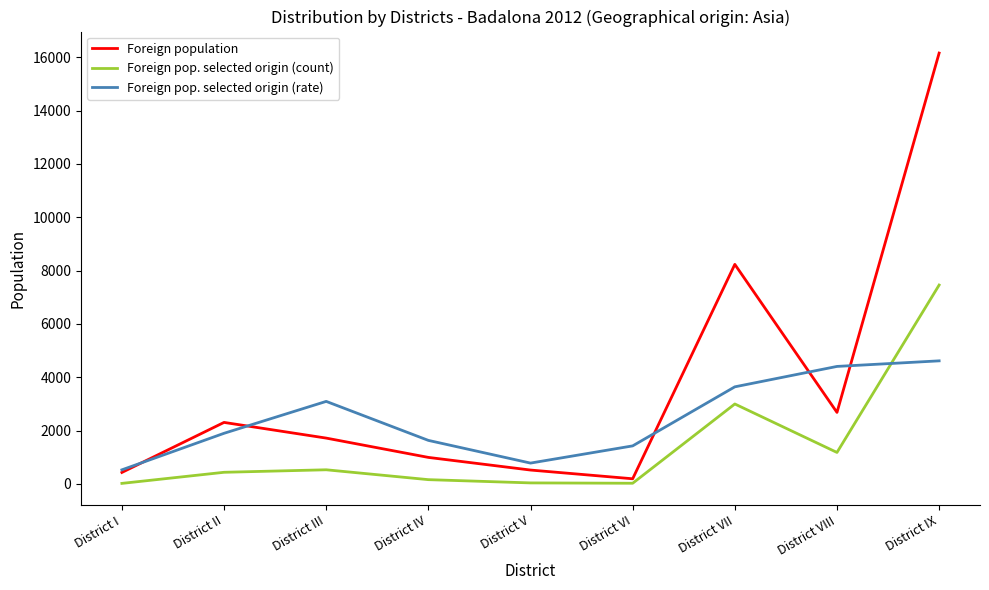

What is the sum of all Foreign population values?

33253